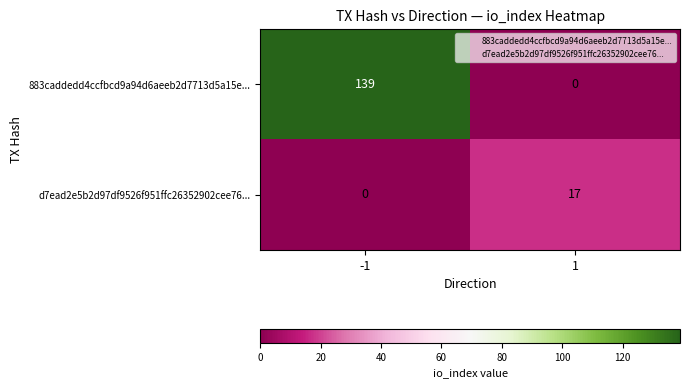

What is the difference between the 883caddedd4ccfbcd9a94d6aeeb2d7713d5a15e... values at 1 and -1?

139